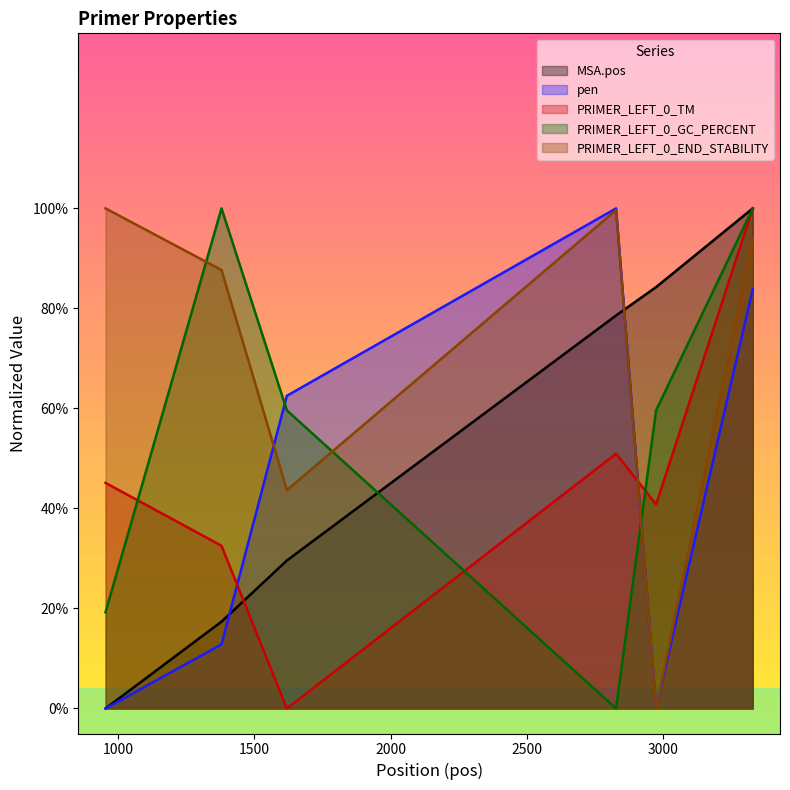

Reading right to left, what are all the values shown in this chart?

MSA.pos: 3330=1.0	2975=0.8	2828=0.8	1619=0.3	1379=0.2	953=0.0
pen: 3330=0.8	2975=0.0	2828=1.0	1619=0.6	1379=0.1	953=0.0
PRIMER_LEFT_0_TM: 3330=1.0	2975=0.4	2828=0.5	1619=0.0	1379=0.3	953=0.5
PRIMER_LEFT_0_GC_PERCENT: 3330=1.0	2975=0.6	2828=0.0	1619=0.6	1379=1.0	953=0.2
PRIMER_LEFT_0_END_STABILITY: 3330=0.9	2975=0.0	2828=1.0	1619=0.4	1379=0.9	953=1.0